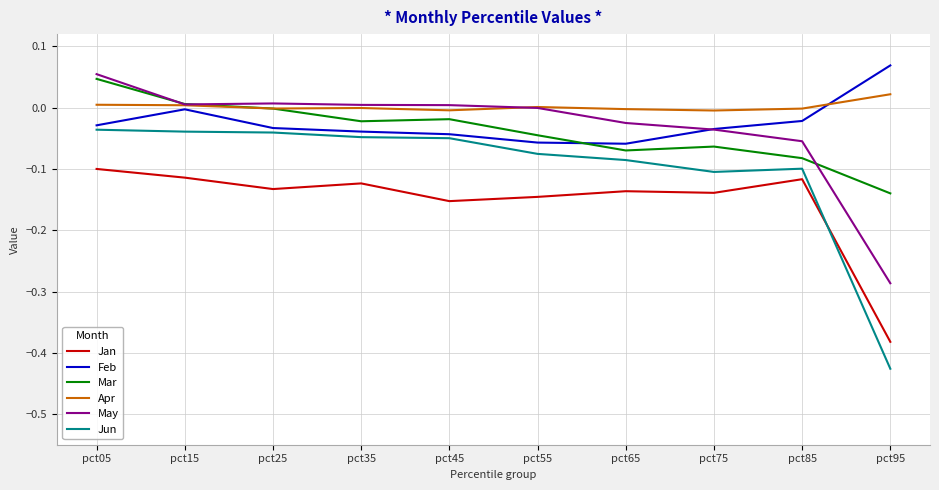

At which category does the chart reach its minimum across all series?

pct95